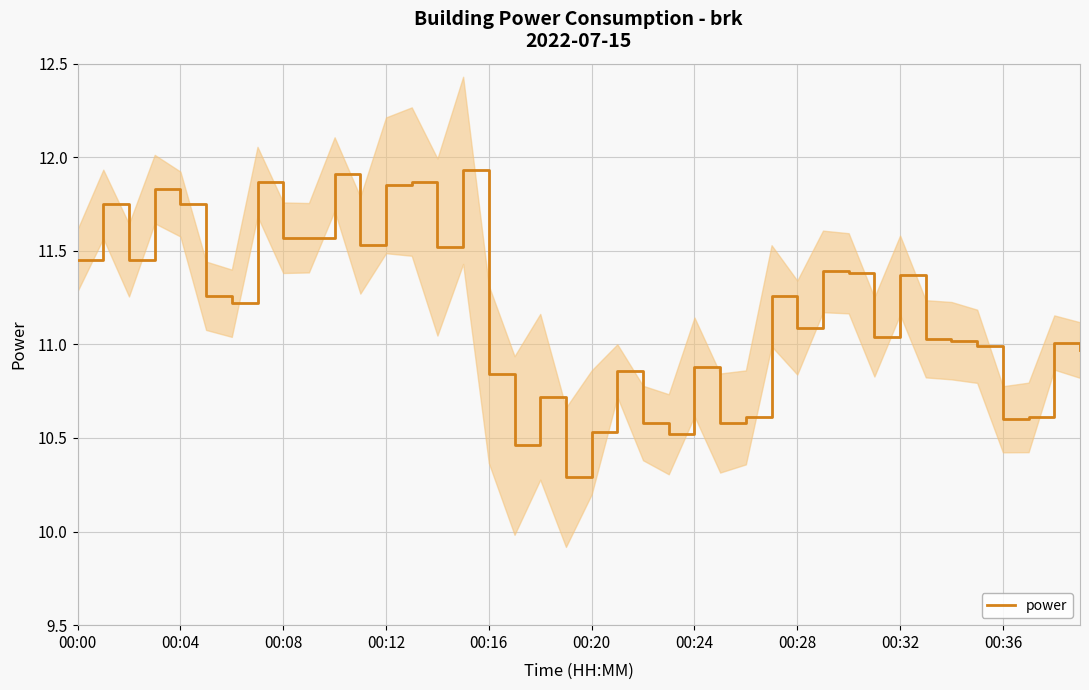

The value of power at 00:08 is 19.6. True or false?

False